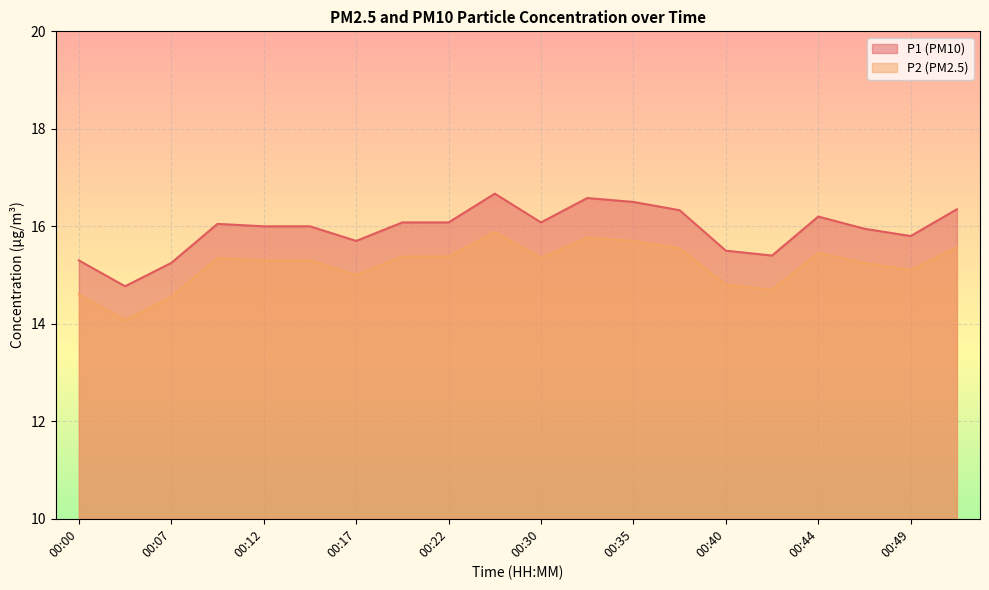

True or false: P1 has more than 0 points higher than both neighbors.

True